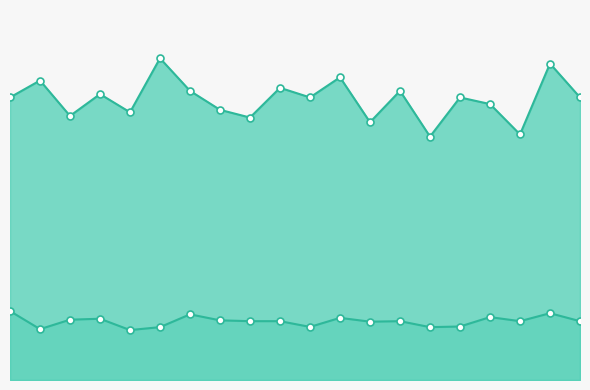

Where is All Others nearest to the value 0?

Everett